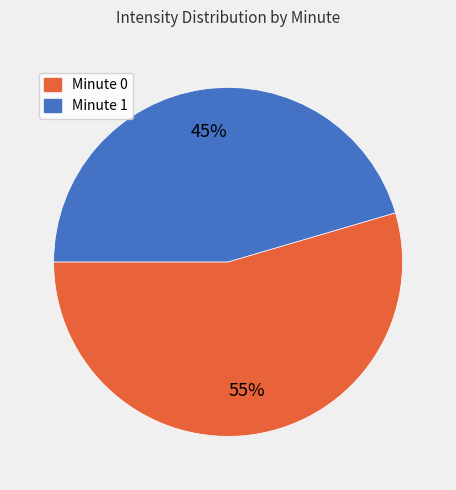

To the nearest percent, what is the average slice percentage?

50%